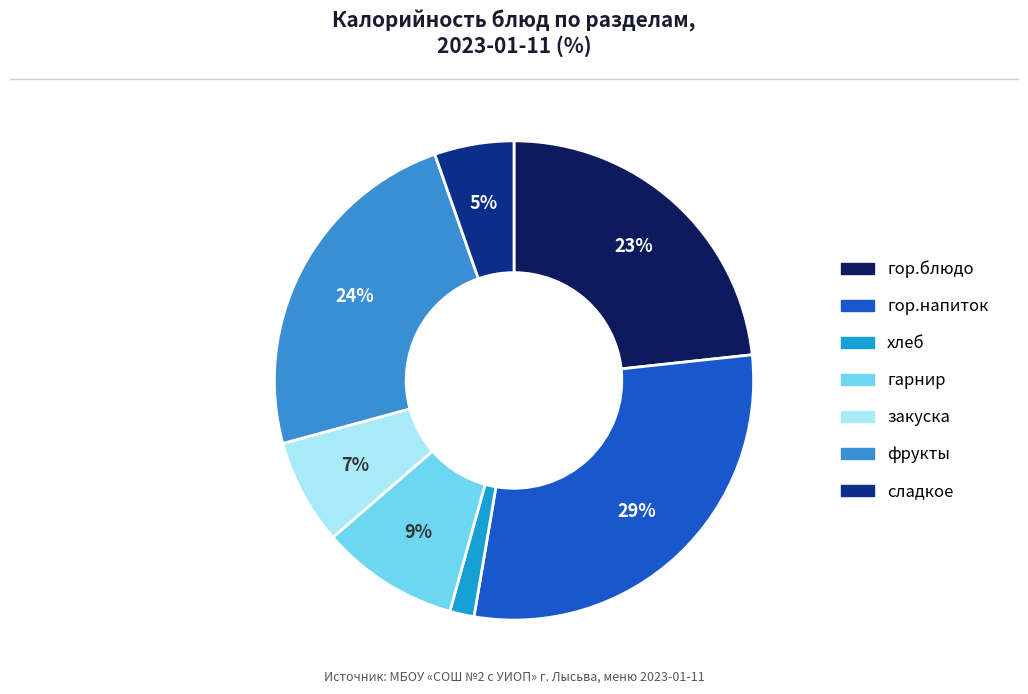

Is it true that хлеб is 11% of the pie?

False